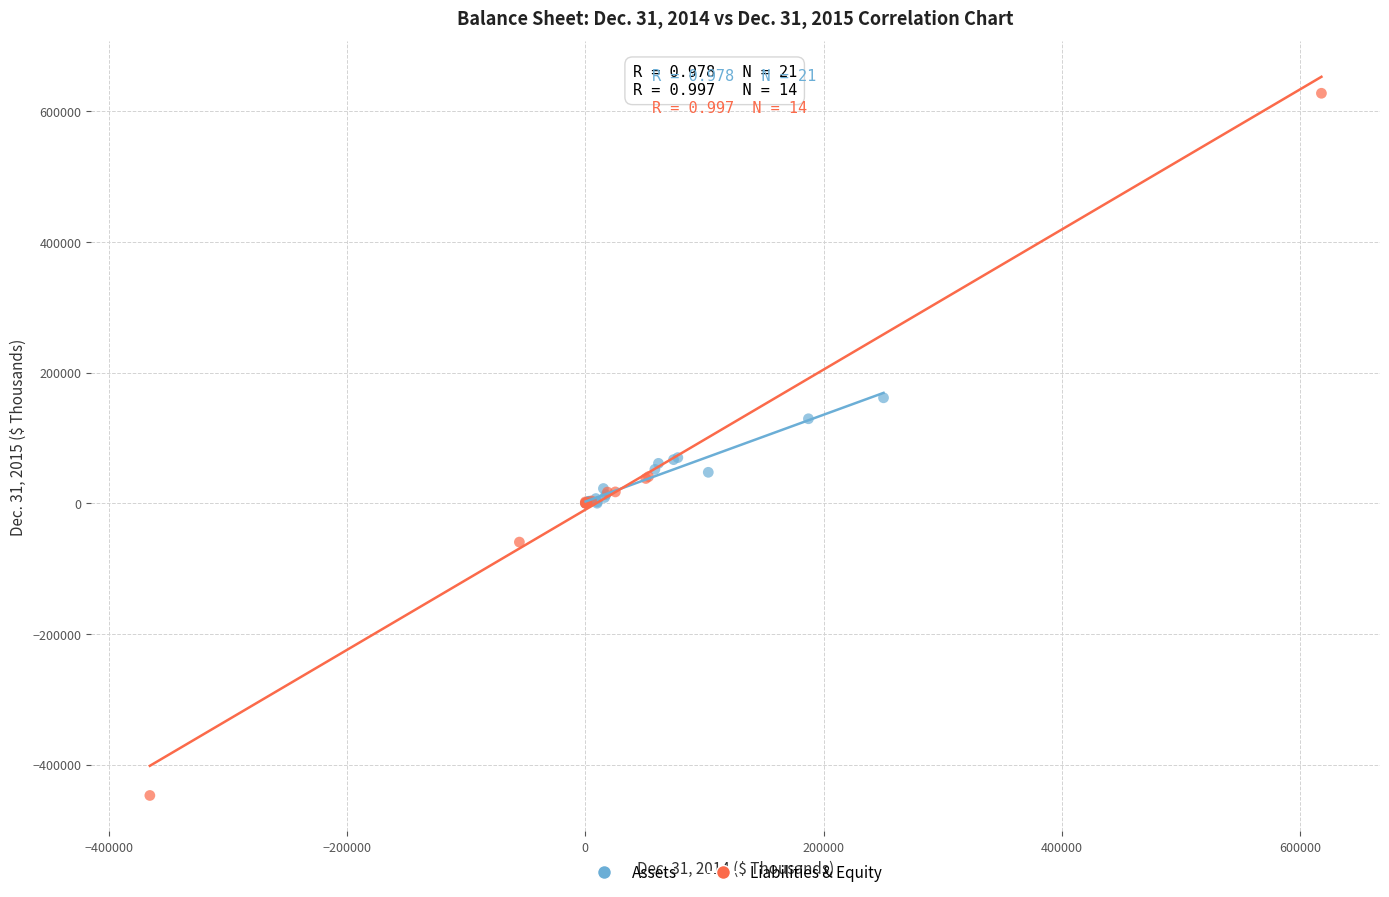

Which series reaches the minimum Y coordinate?

Liabilities & Equity